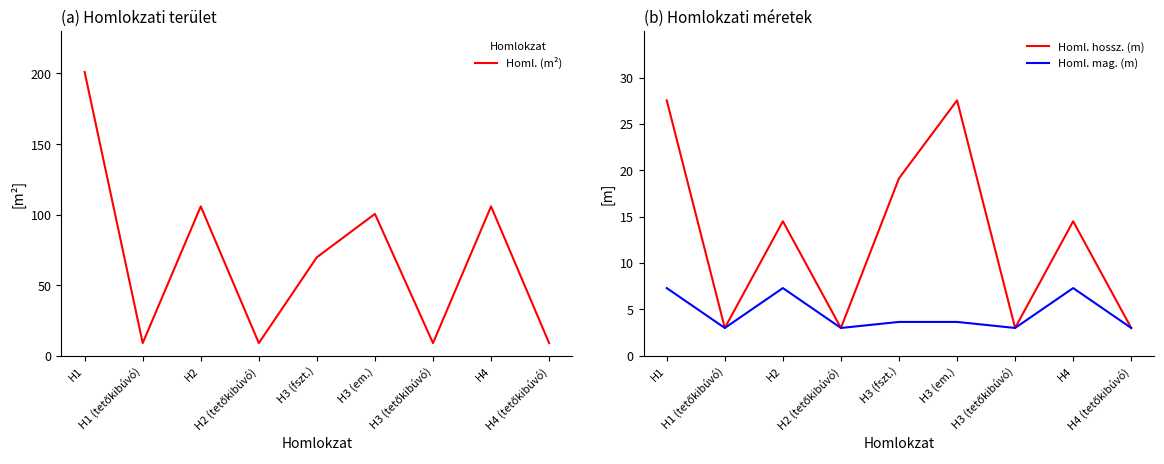

True or false: Homl. mag. (m) and Homl. hossz. (m) intersect in this chart.

False